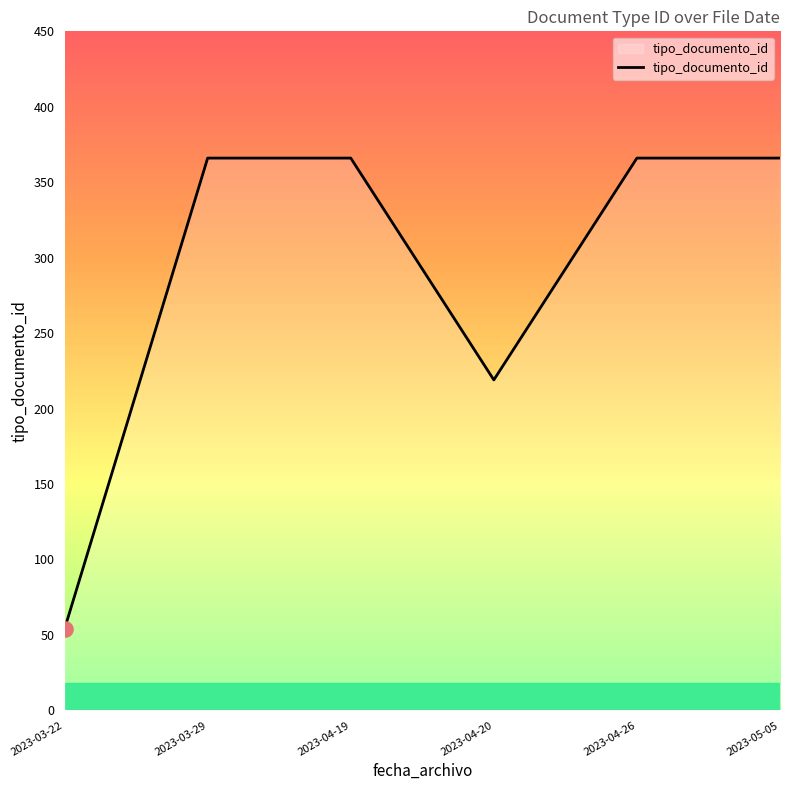

What is the change in value from 2023-03-29 to 2023-04-20?

-147